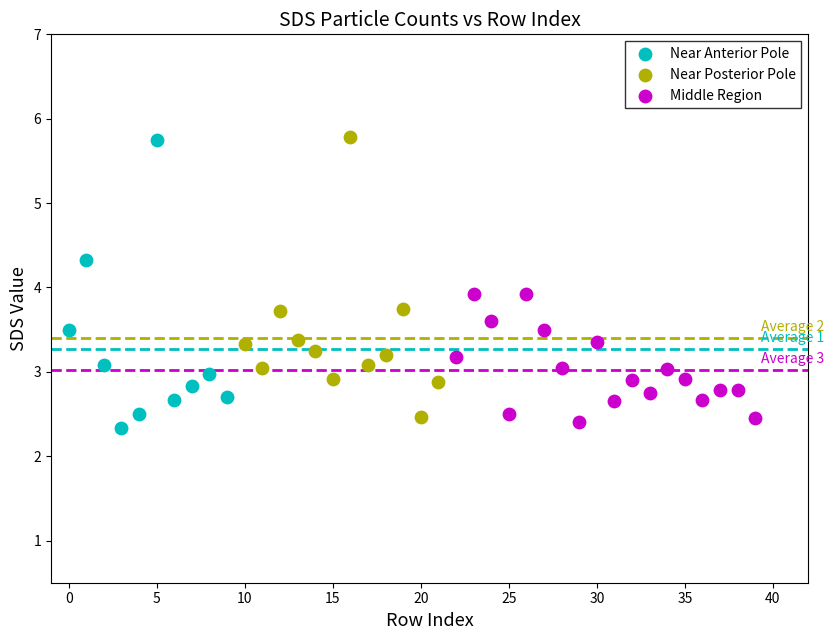

What are all the series names shown in the legend?

Near Anterior Pole, Near Posterior Pole, Middle Region